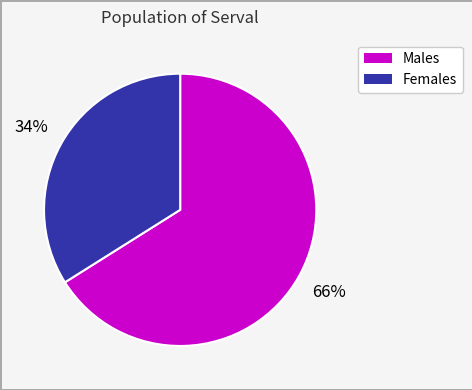

Is there any slice that represents more than half of the pie?

Yes